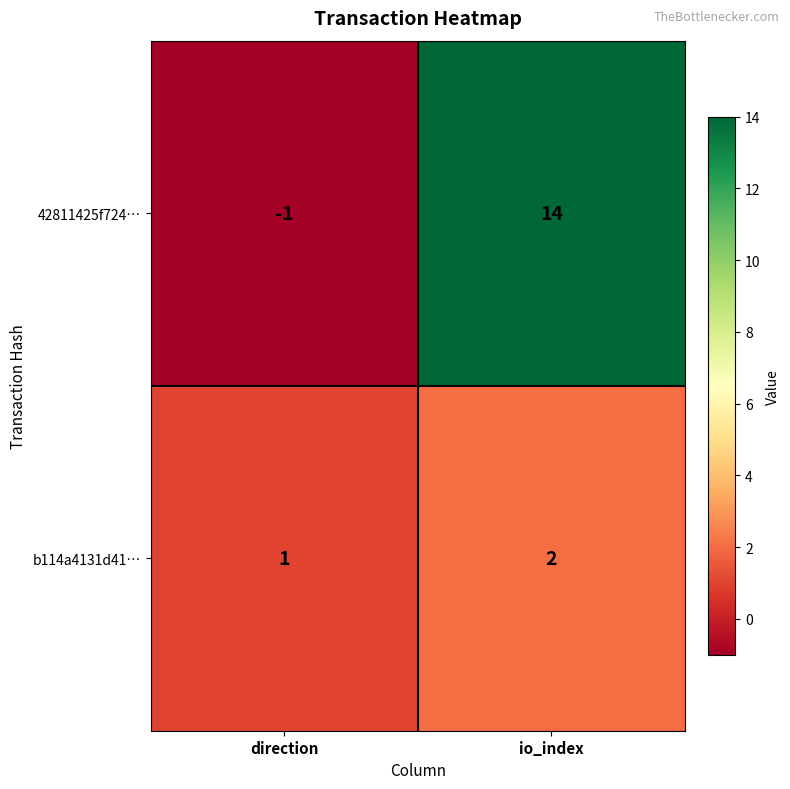

List the series in order of their overall mean, lowest first.

b114a4131d41…, 42811425f724…